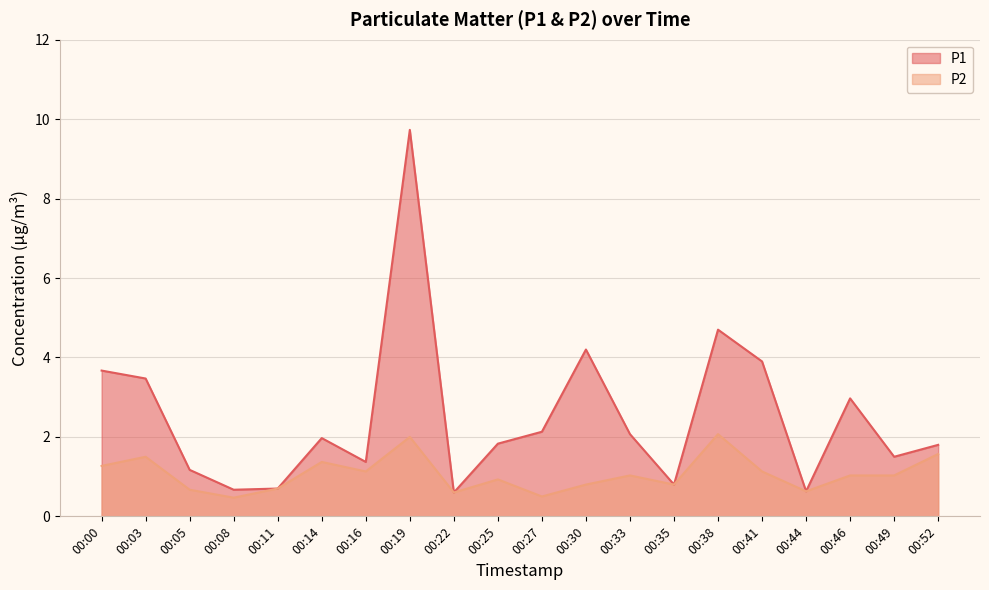

What are all the series names shown in the legend?

P1, P2